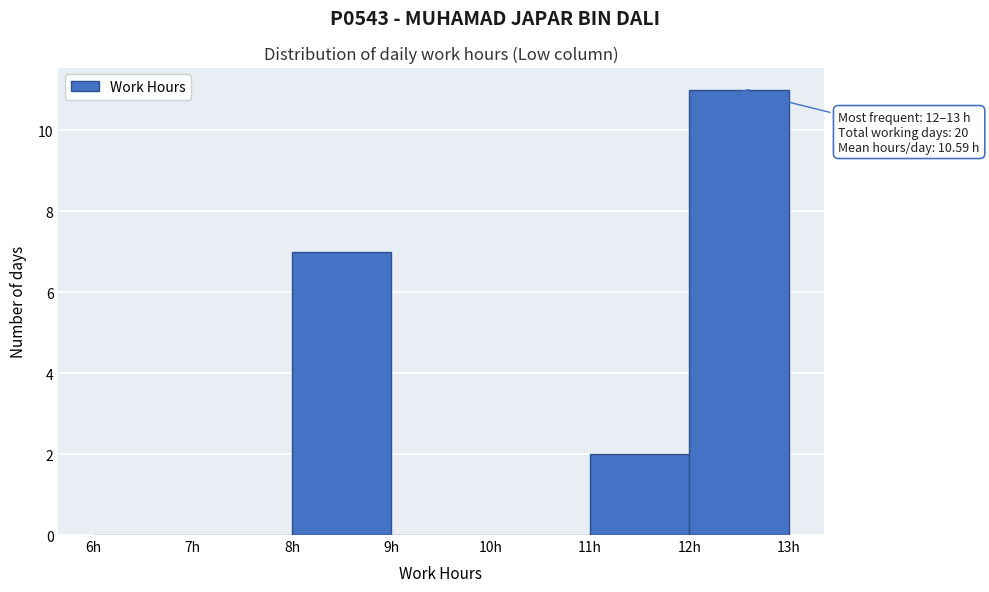

Which range on the x-axis has the tallest bar?

12 to 13